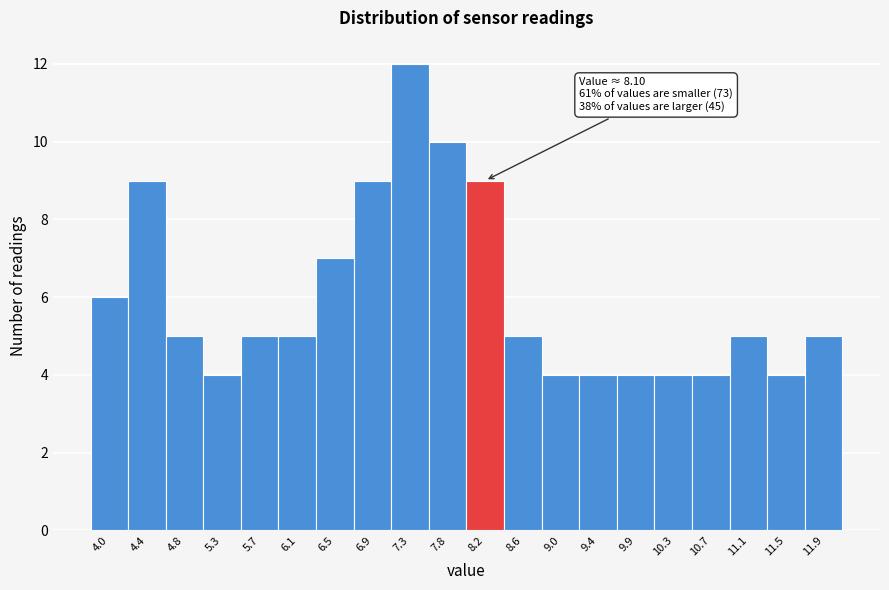

Over which range of the x-axis is the bar tallest?

7.15 to 7.55